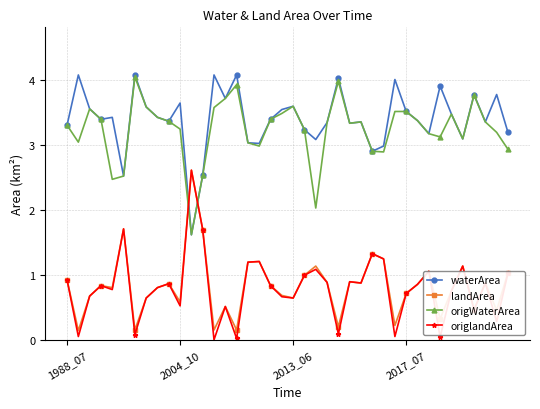

What is the value of the waterArea point at the 33rd from the left?

3.2